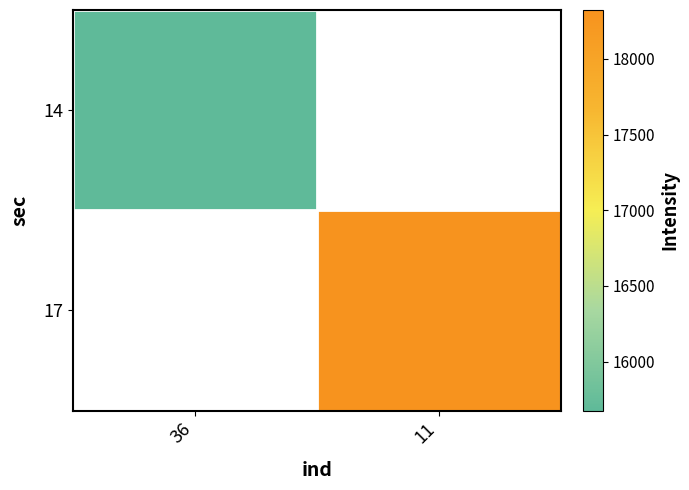

What is the smallest value displayed?

15677.0